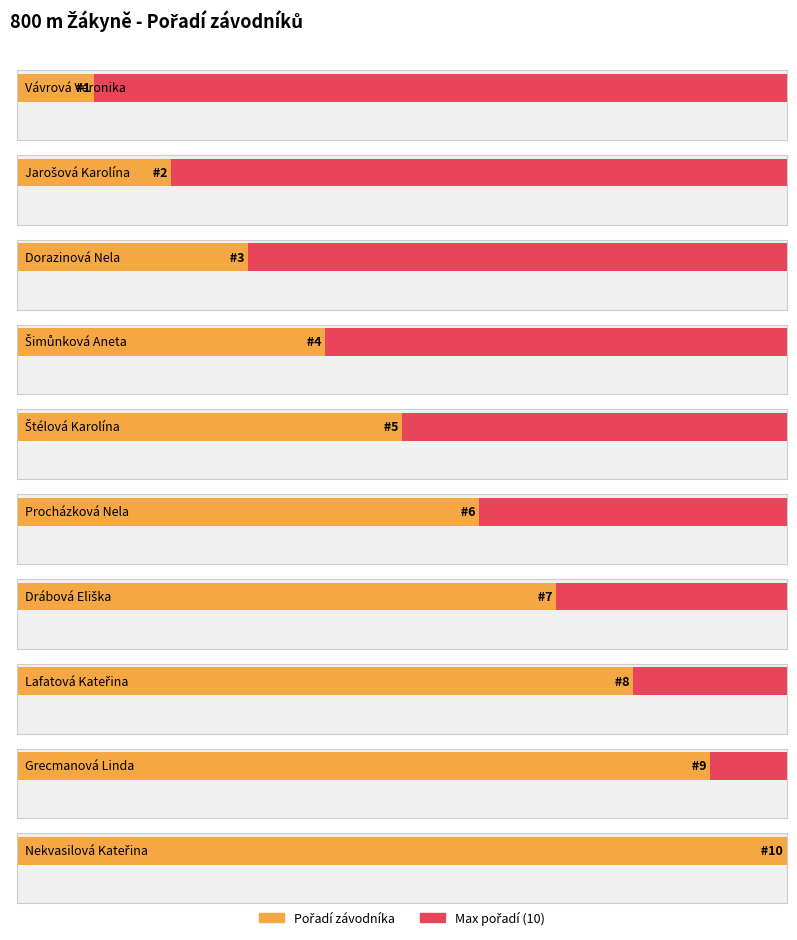

The value at Drábová Eliška is 7. True or false?

True